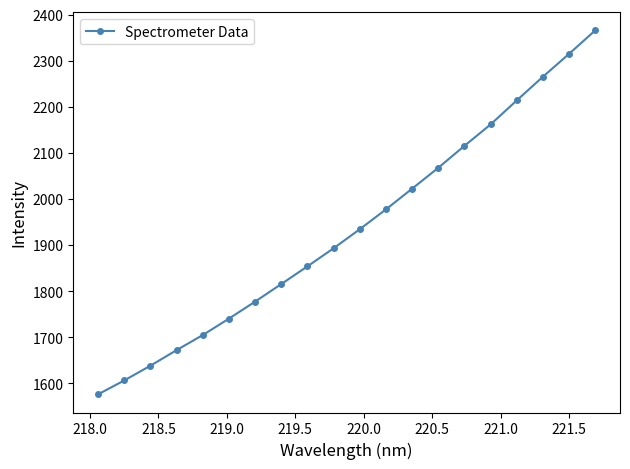

What is the sum of all values?

38720.7